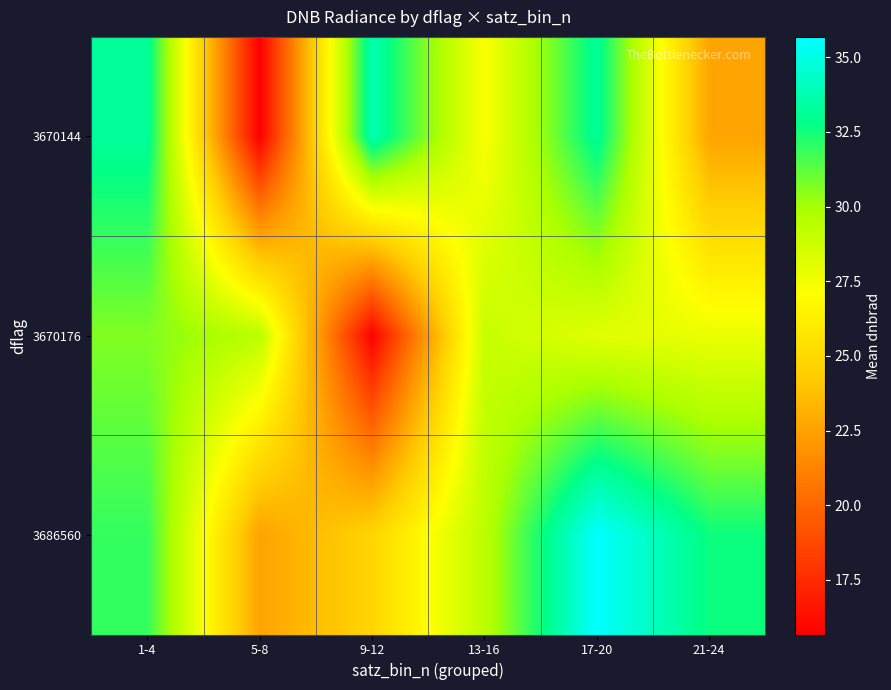

Rank the series by their average value, from lowest to highest.

3670176, 3670144, 3686560